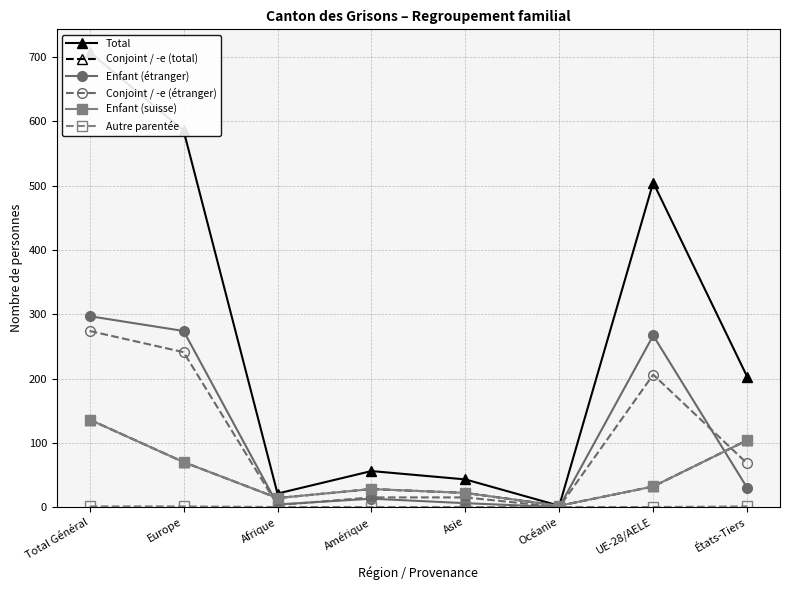

How many categories are shown in the chart?

8